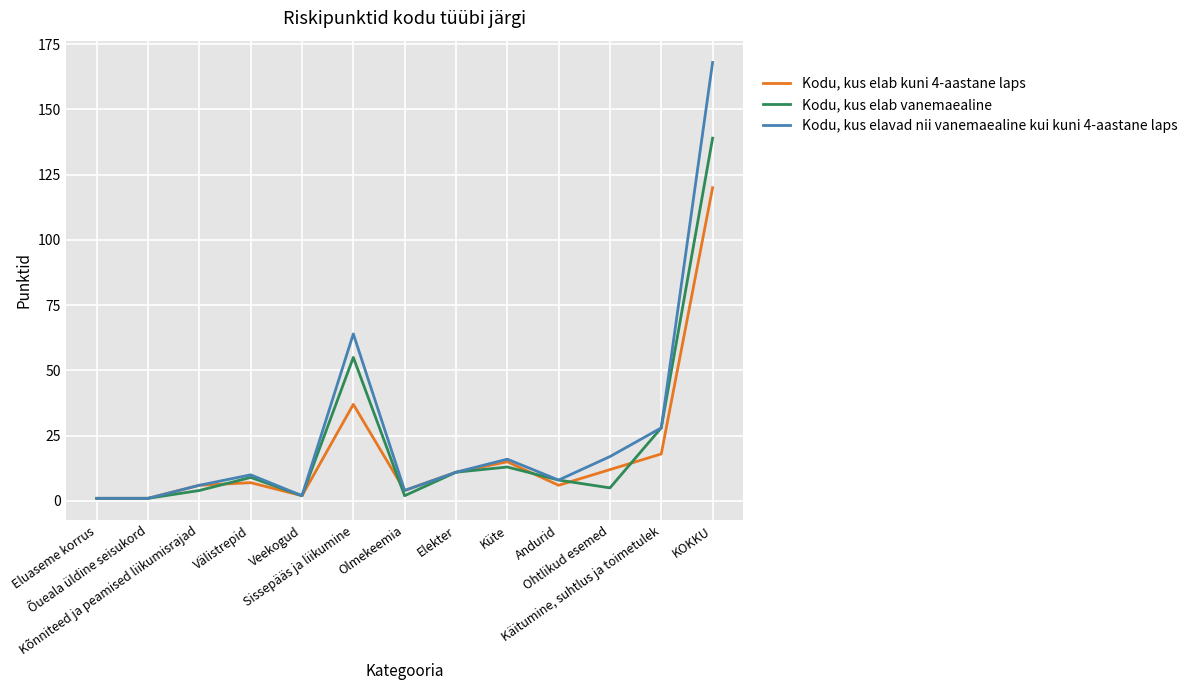

Rank the series by their maximum value, from highest to lowest.

Kodu, kus elavad nii vanemaealine kui kuni 4-aastane laps, Kodu, kus elab vanemaealine, Kodu, kus elab kuni 4-aastane laps